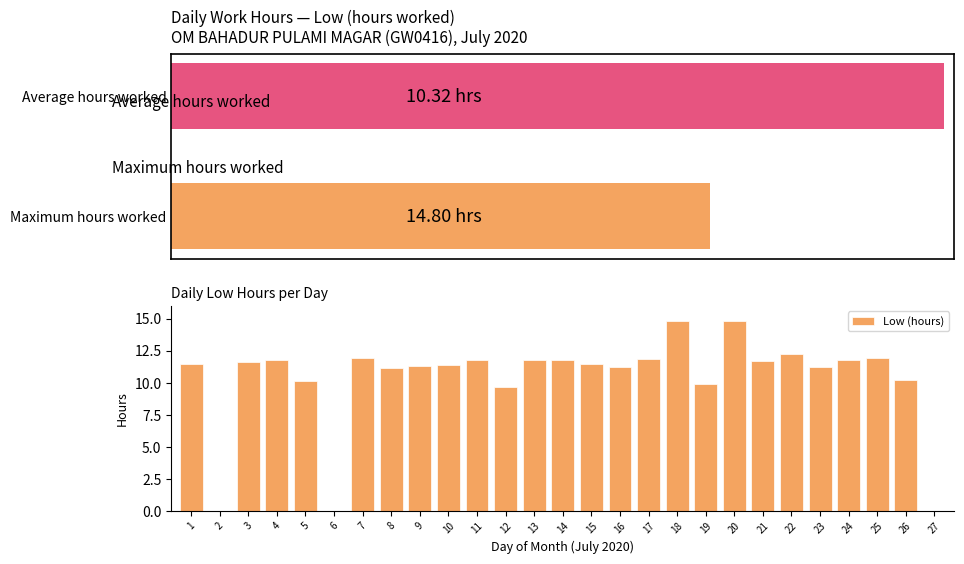

List the labels in order of value, smallest first.

2, 6, 27, 12, 19, 5, 26, 8, 16, 23, 9, 10, 15, 1, 3, 21, 13, 24, 4, 14, 11, 17, 7, 25, 22, 20, 18